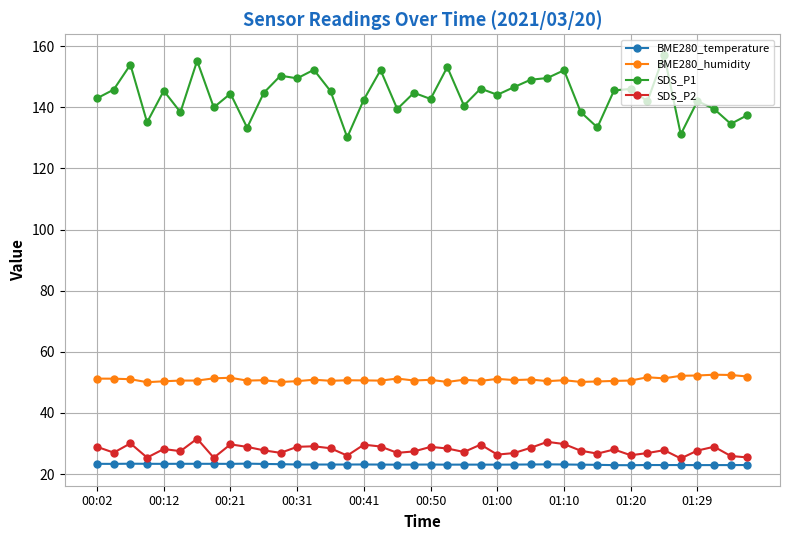

What is the value of the BME280_humidity point at the 26th from the left?

50.8